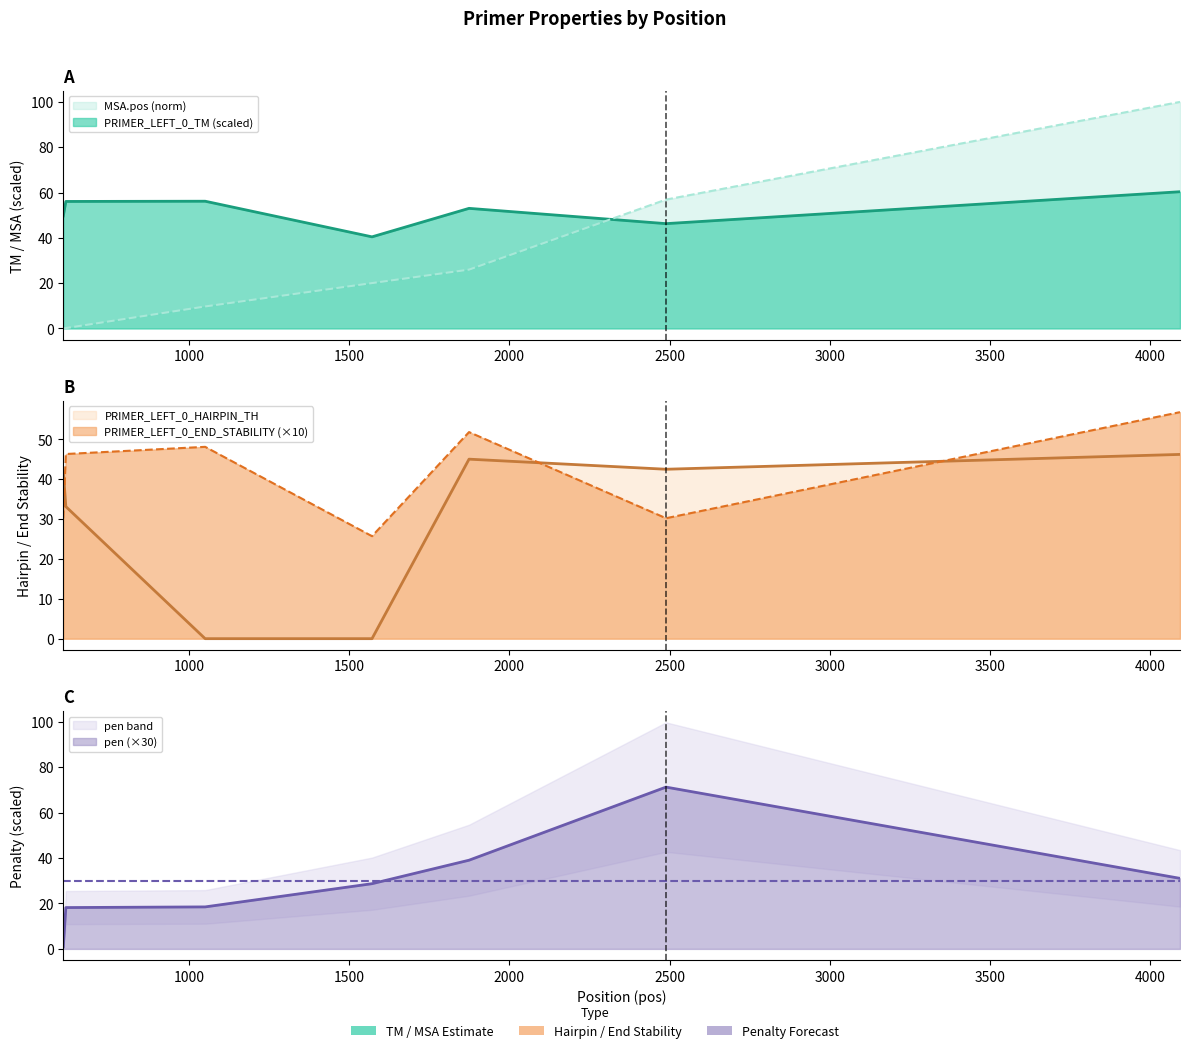

Reading left to right, what are all the values shown in this chart?

MSA.pos: 0.0	0.2	9.7	20.0	26.0	56.9	100.0
PRIMER_LEFT_0_TM: 49.7	56.1	56.2	40.4	53.0	46.3	60.3
PRIMER_LEFT_0_HAIRPIN_TH: 42.0	33.1	0.0	0.0	45.0	42.5	46.2
PRIMER_LEFT_0_END_STABILITY: 30.2	46.3	48.1	25.7	51.8	30.2	56.8
pen: 1.0	18.2	18.5	28.7	39.0	71.2	31.0